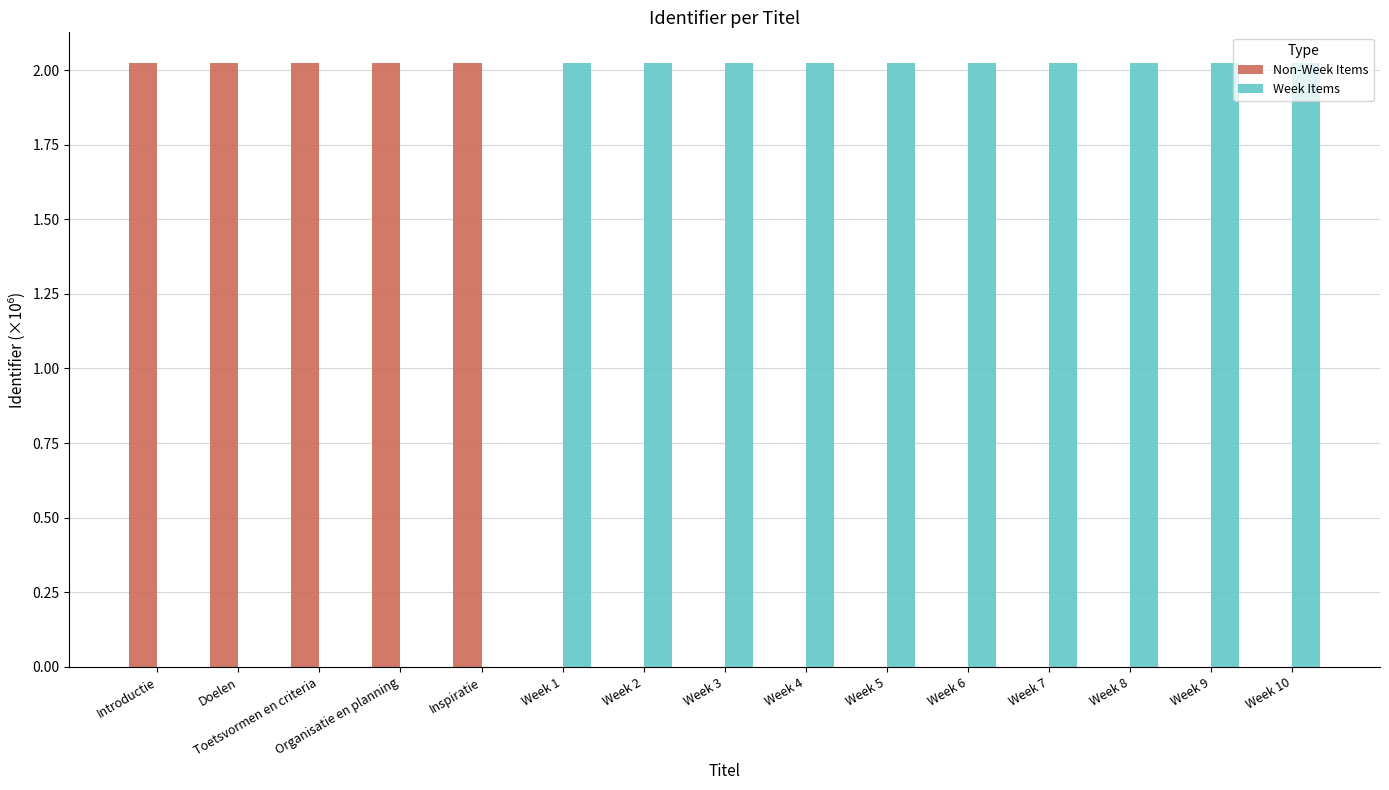

Does the chart contain stacked bars?

No